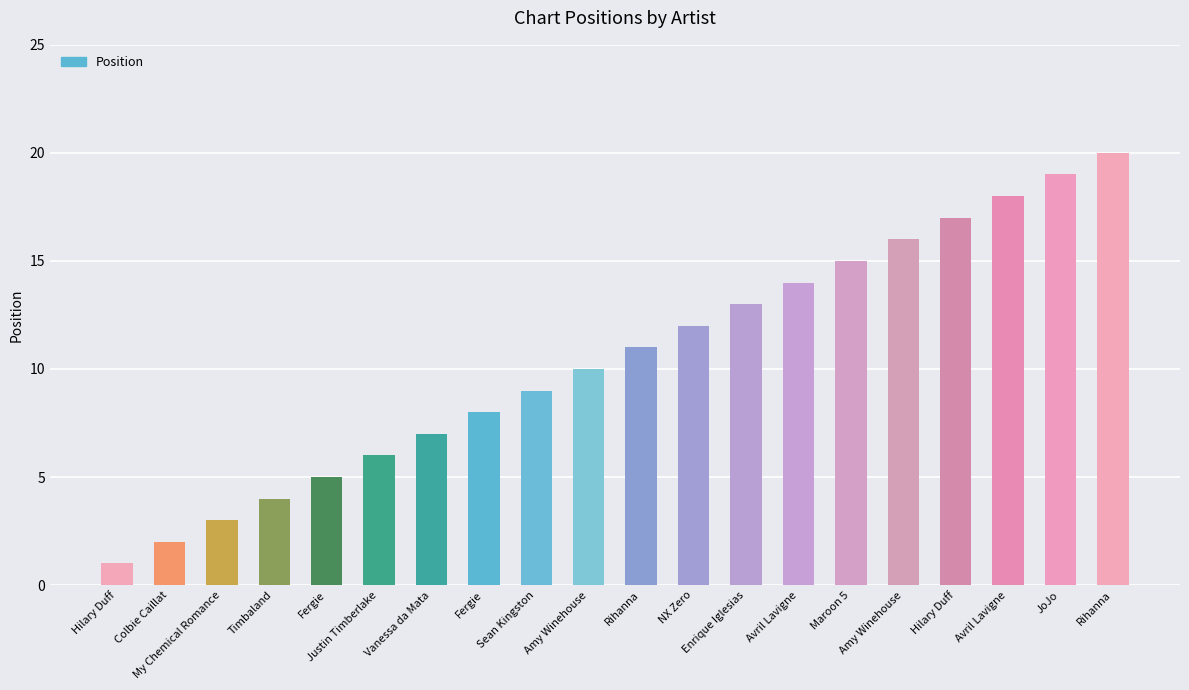

The value at Fergie is 5. True or false?

True